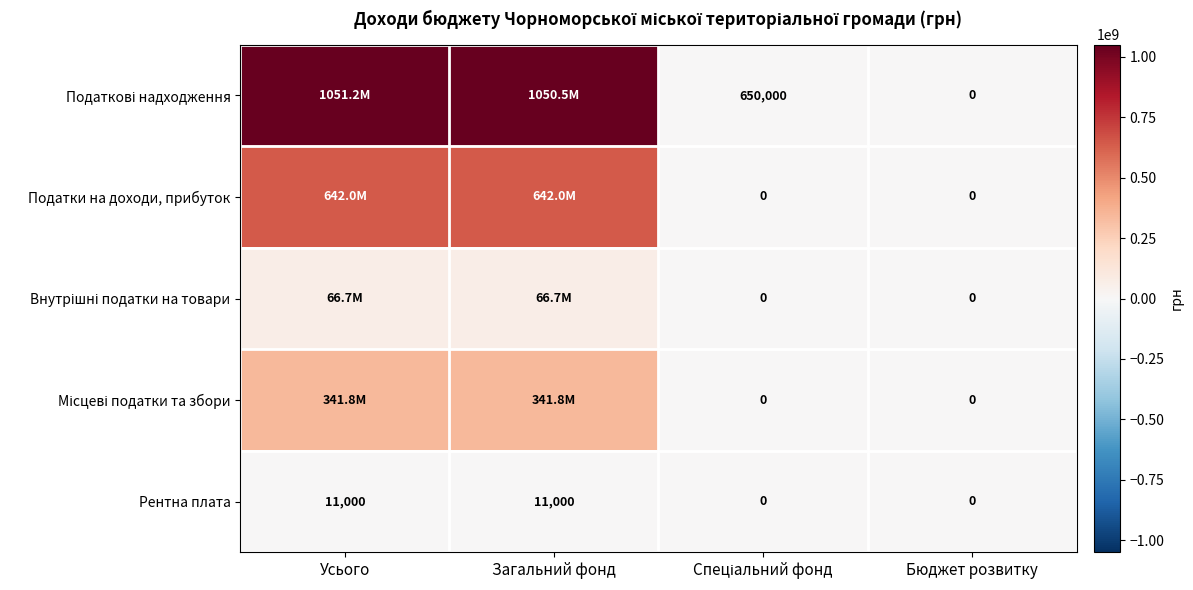

True or false: Рентна плата has a value of 7499 at Бюджет розвитку.

False